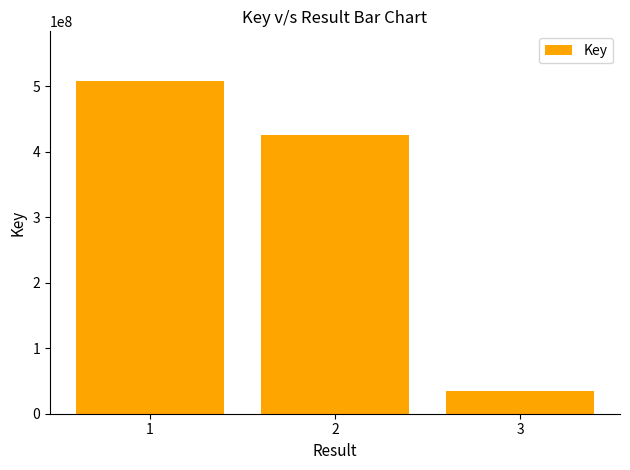

Which label corresponds to the smallest value in the chart?

3